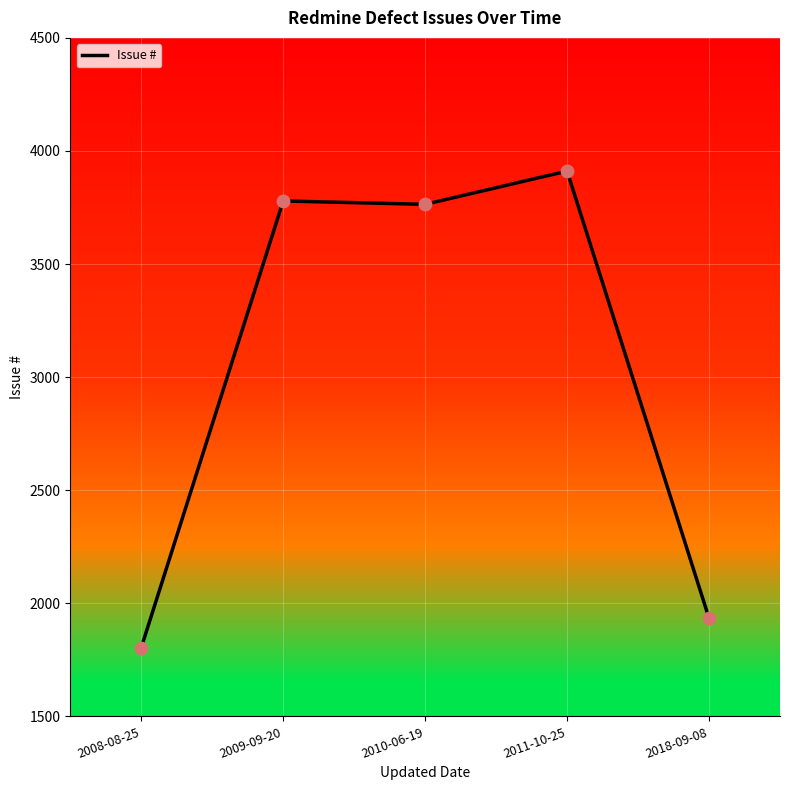

What is the ratio of the value at 2018-09-08 to the value at 2011-10-25?

0.5